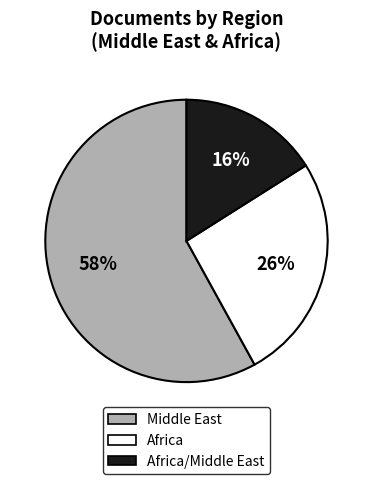

Is there any slice that represents more than half of the pie?

Yes